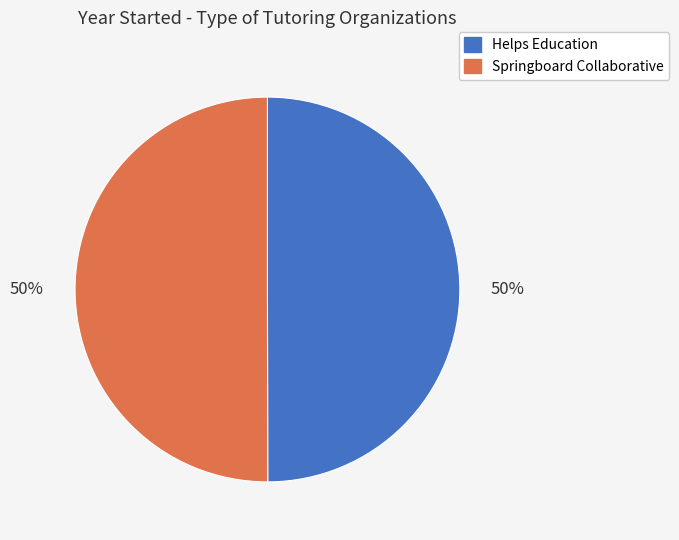

How many slices are in this pie chart?

2